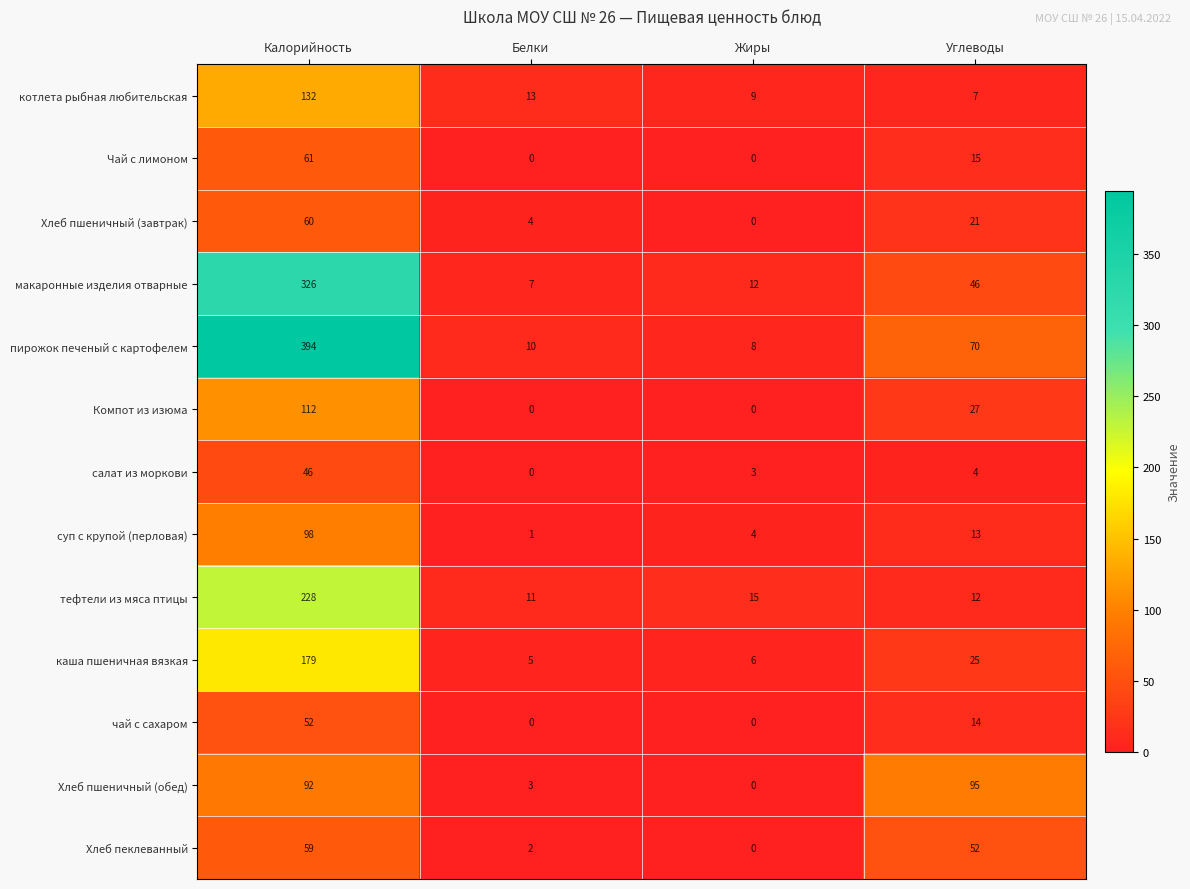

What is the difference between the Компот из изюма values at Углеводы and Жиры?

27